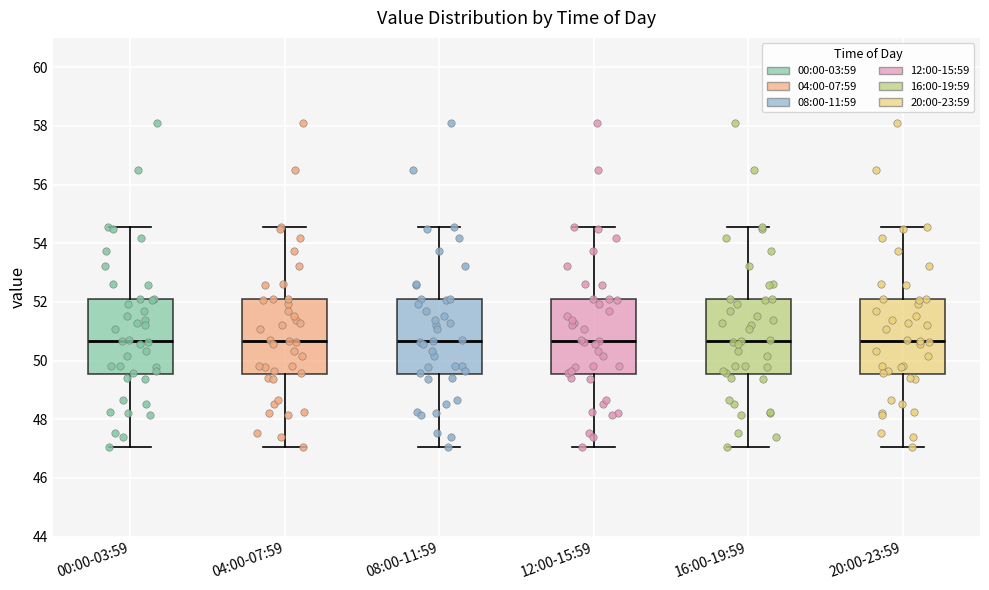

Where does the median line of the box for 04:00-07:59 sit on the y-axis? The values are not printed on the chart, so give them approximately, as read against the axis.

50.6